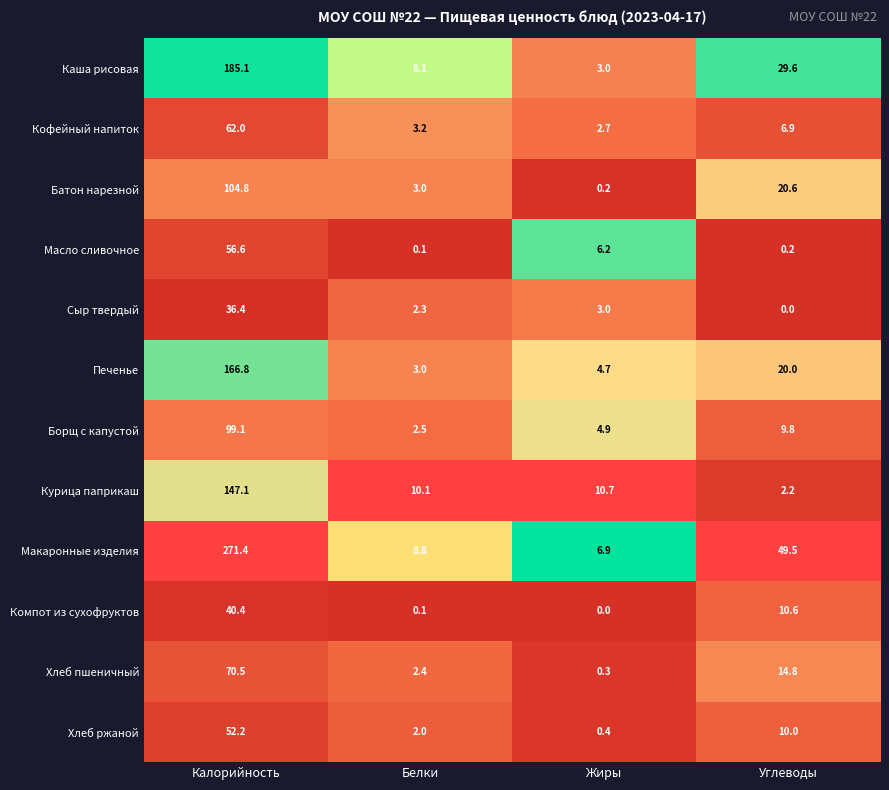

Which series has the largest total across all categories?

Макаронные изделия